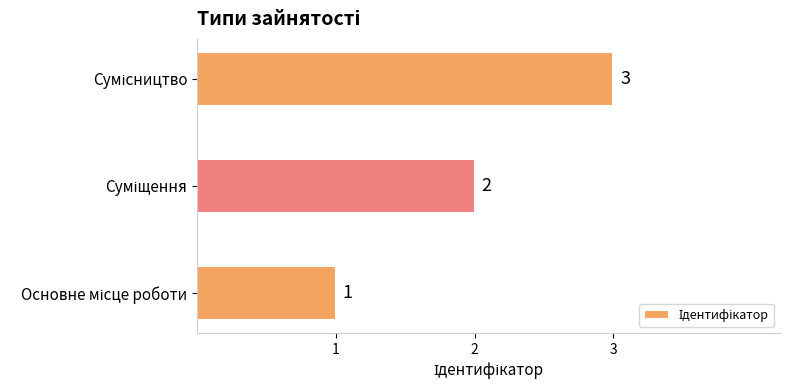

What is the greatest value displayed?

3